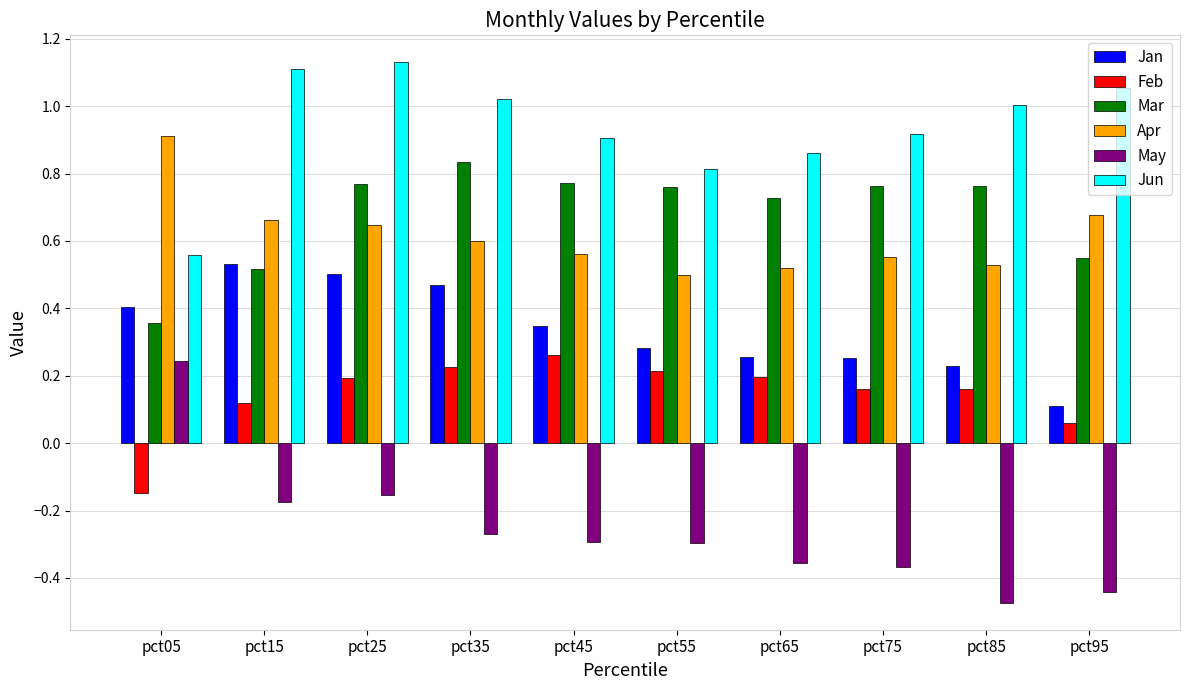

At how many categories does at least one series exceed 0?

10